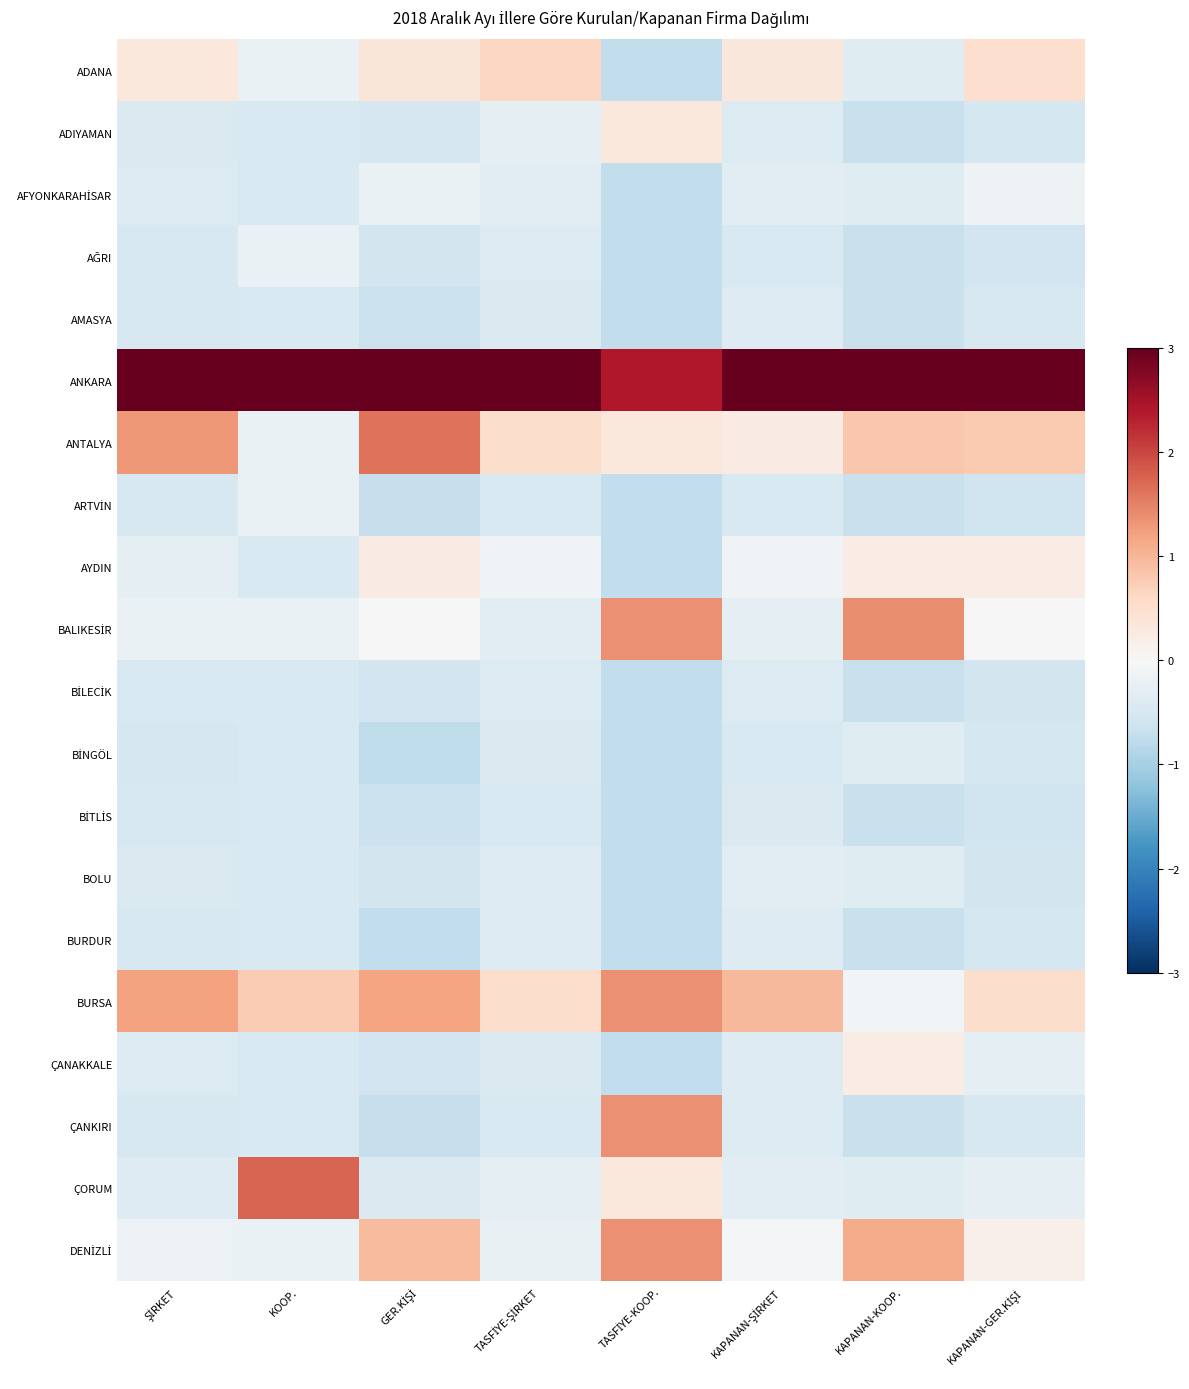

Which label corresponds to the largest value in the chart?

TASFİYE-ŞİRKET